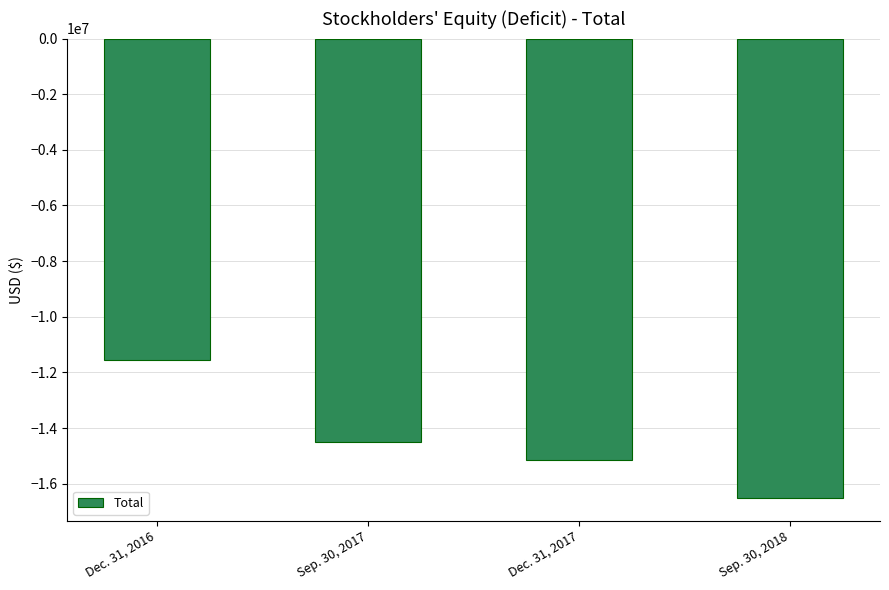

Does the chart contain any negative values?

Yes